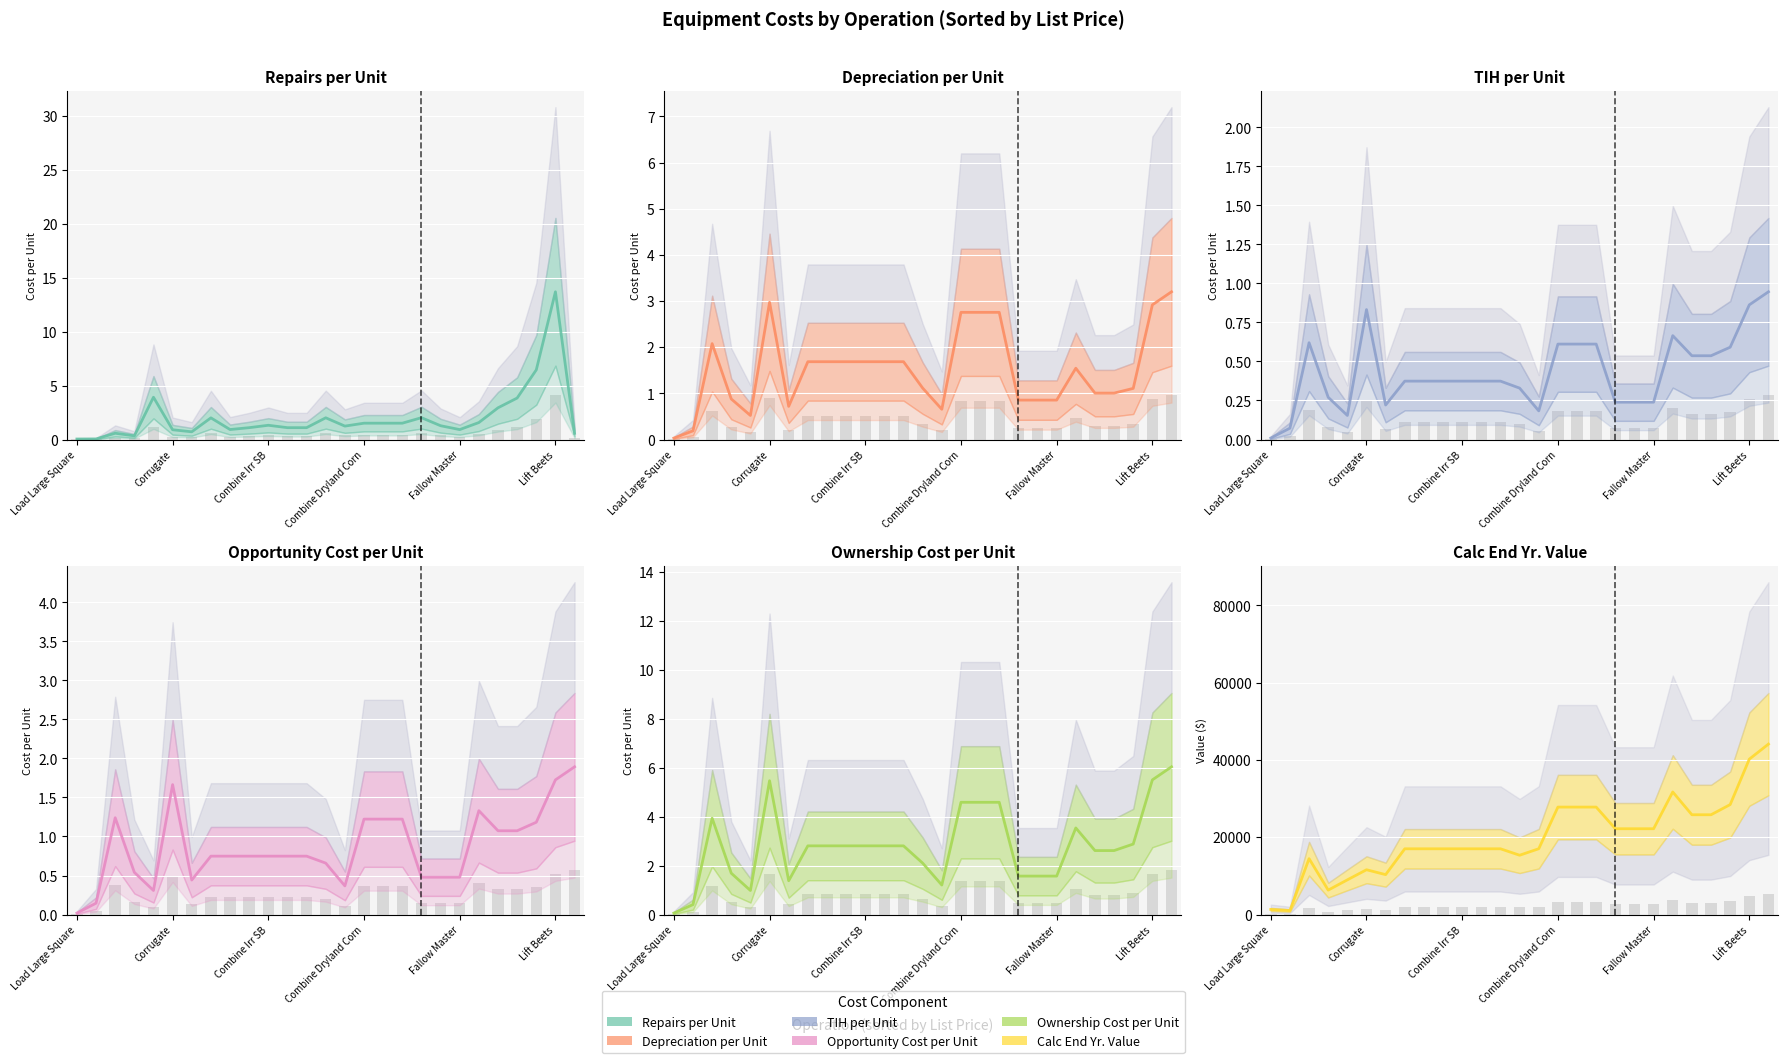

How many bars are there in total?

162